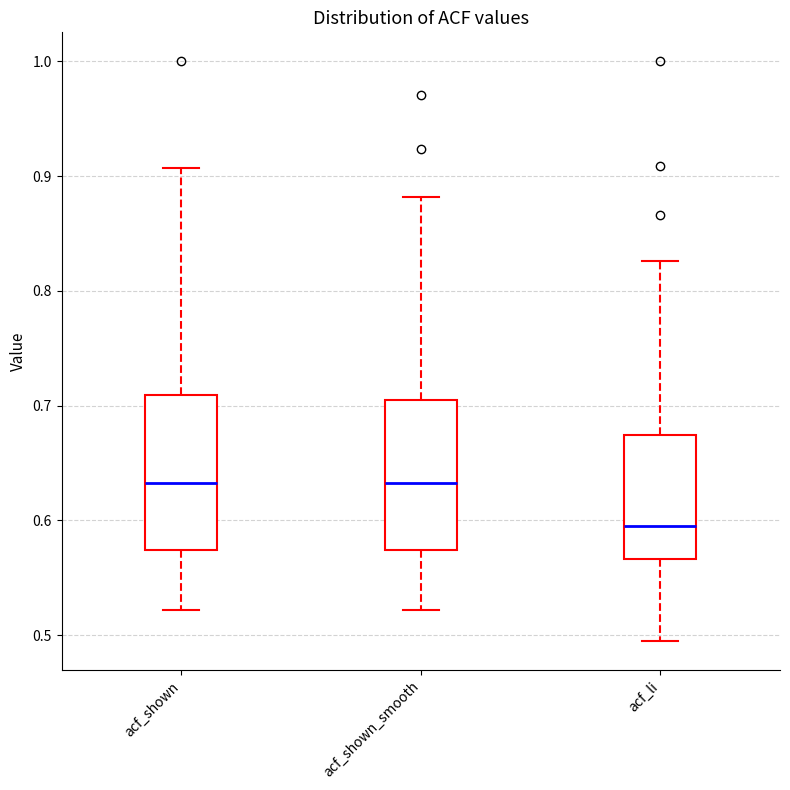

Where does the lower whisker of the box for acf_li end on the y-axis? The values are not printed on the chart, so give them approximately, as read against the axis.

0.50